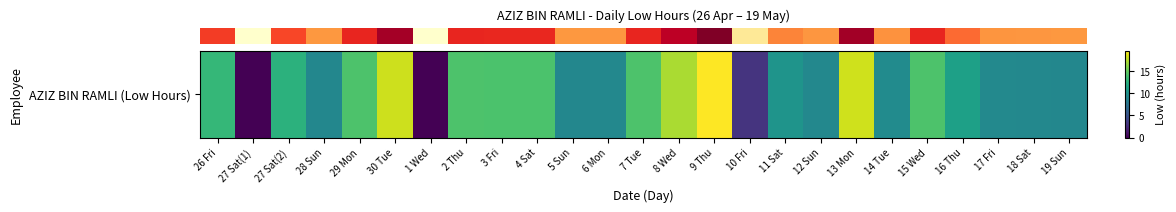

Which category has the highest value across all series?

9 Thu